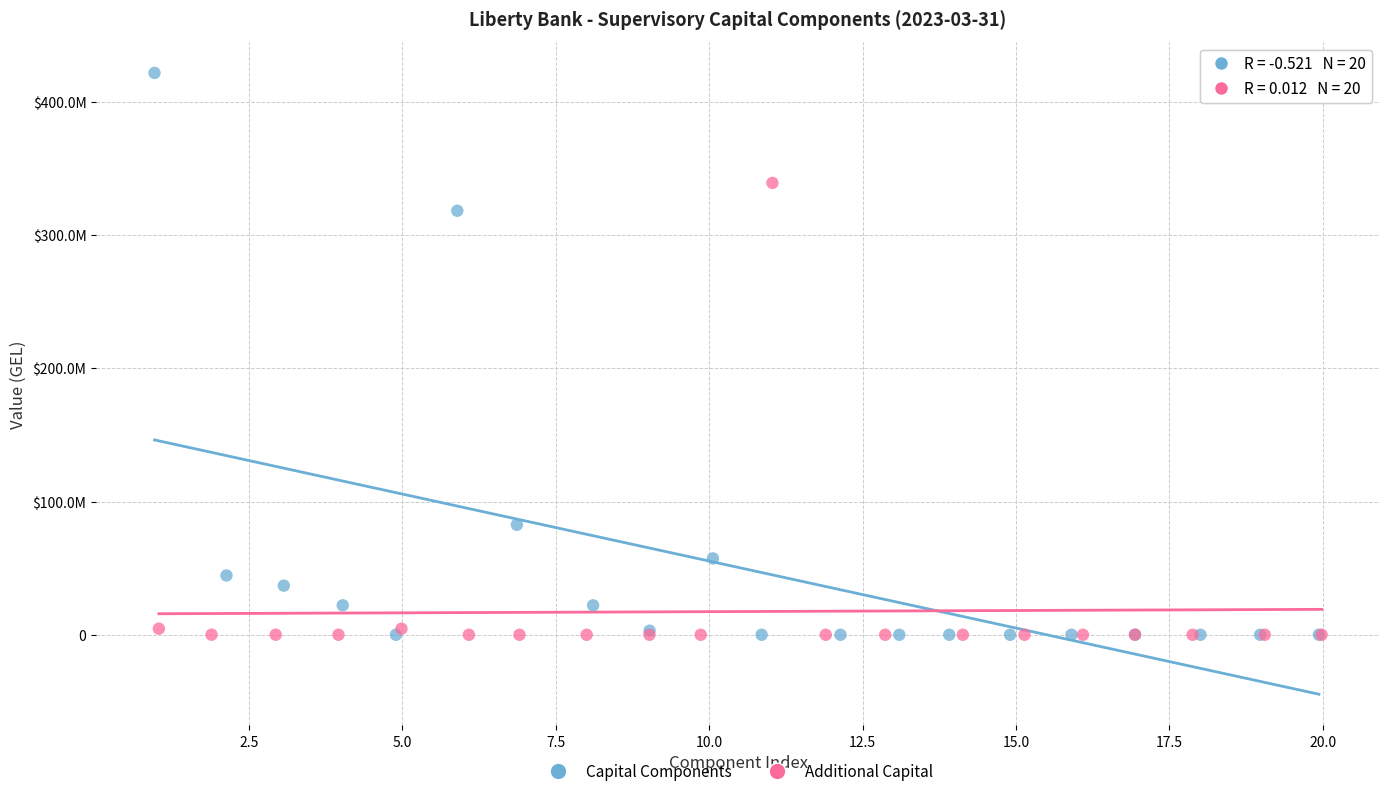

What are all the series names shown in the legend?

Capital Components, Additional Capital